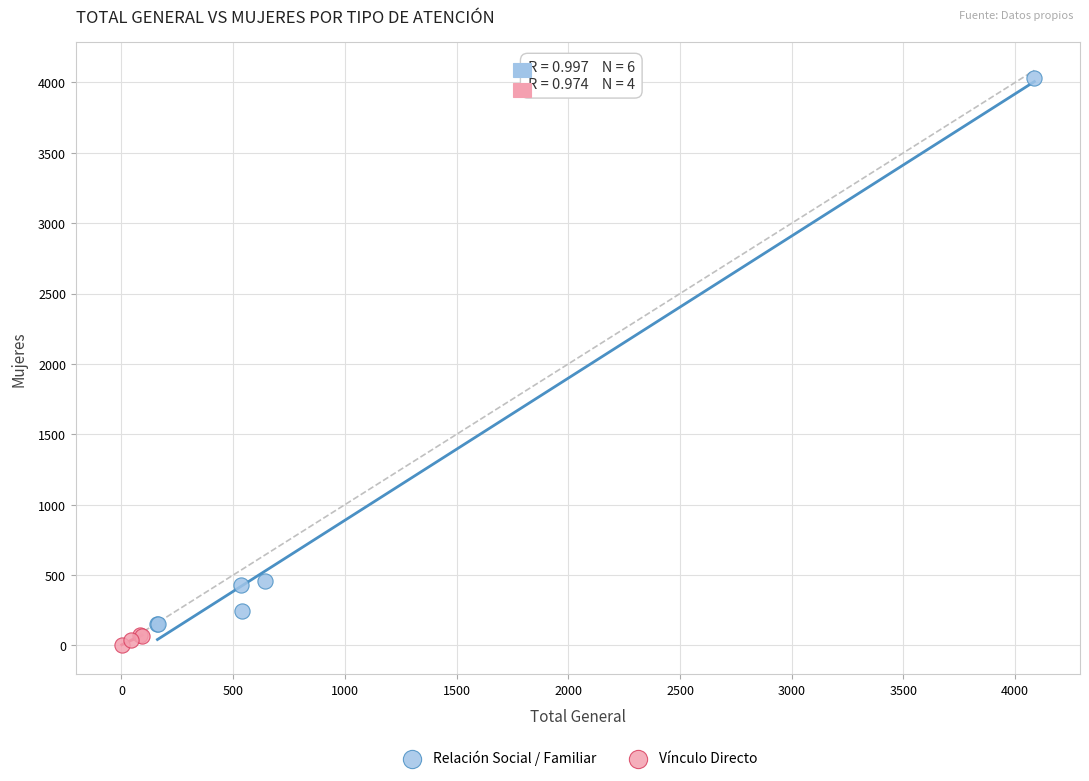

Which series has the largest Y range (max minus min)?

Relación Social / Familiar